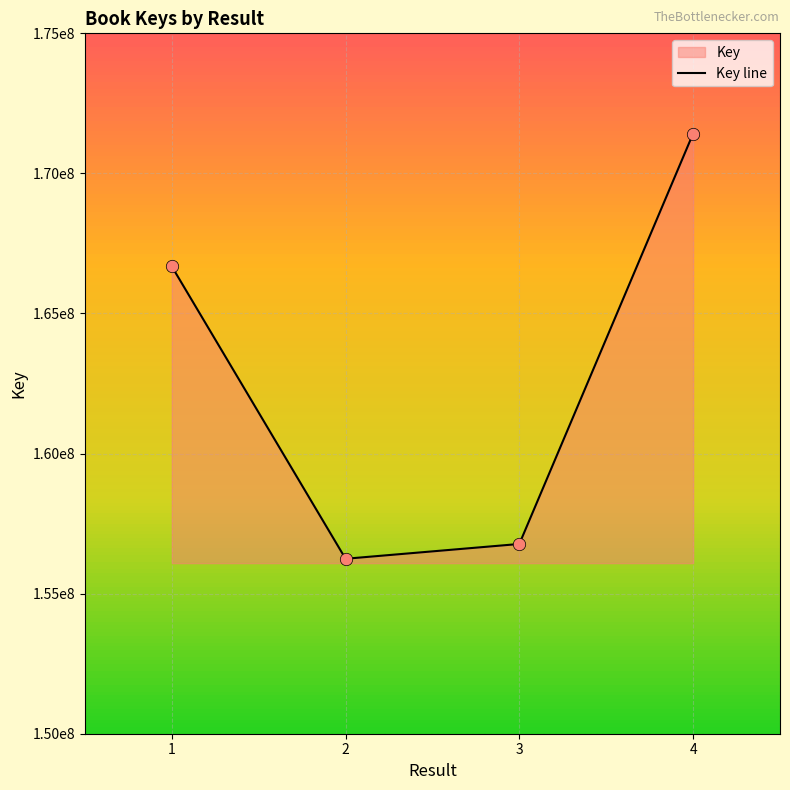

What is the change in value from 3 to 4?

+14648401